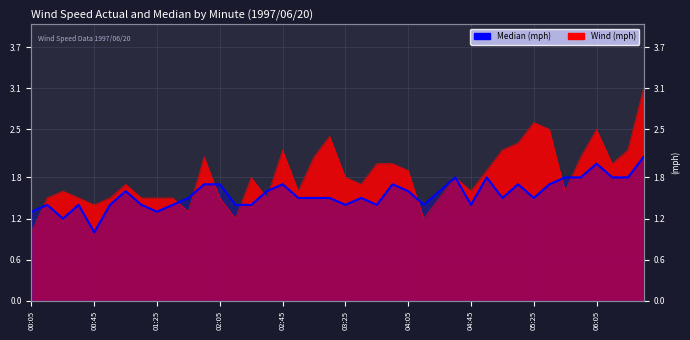

Does the chart display data point markers on the line(s)?

No